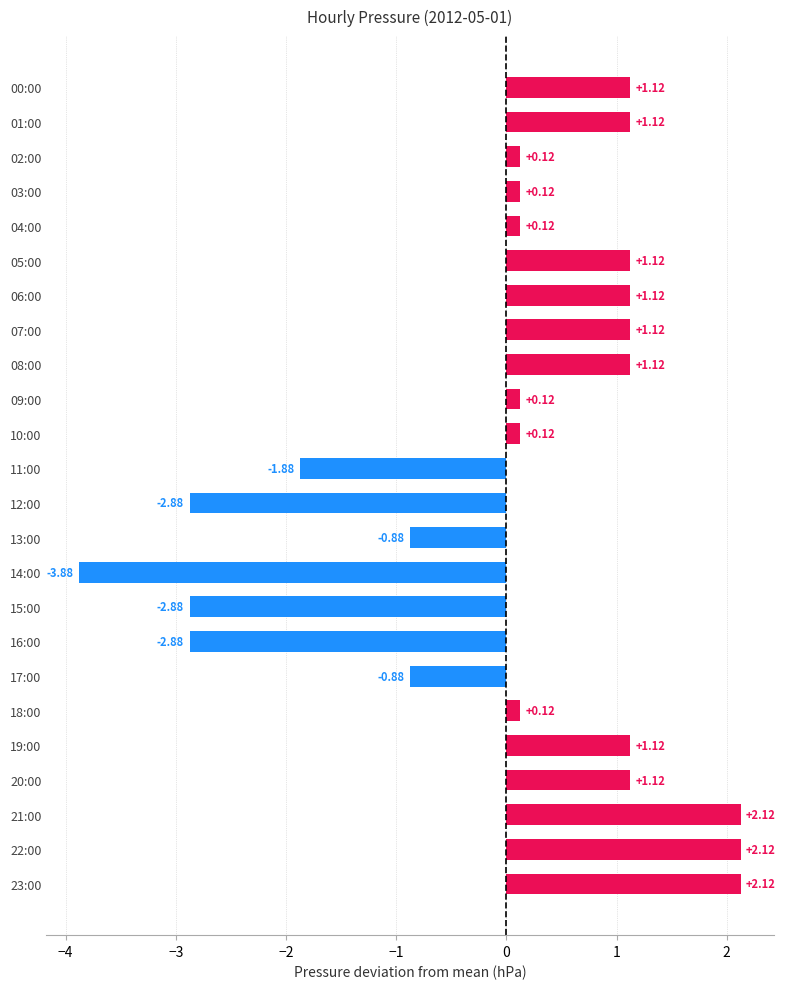

How many bars are there in total?

24